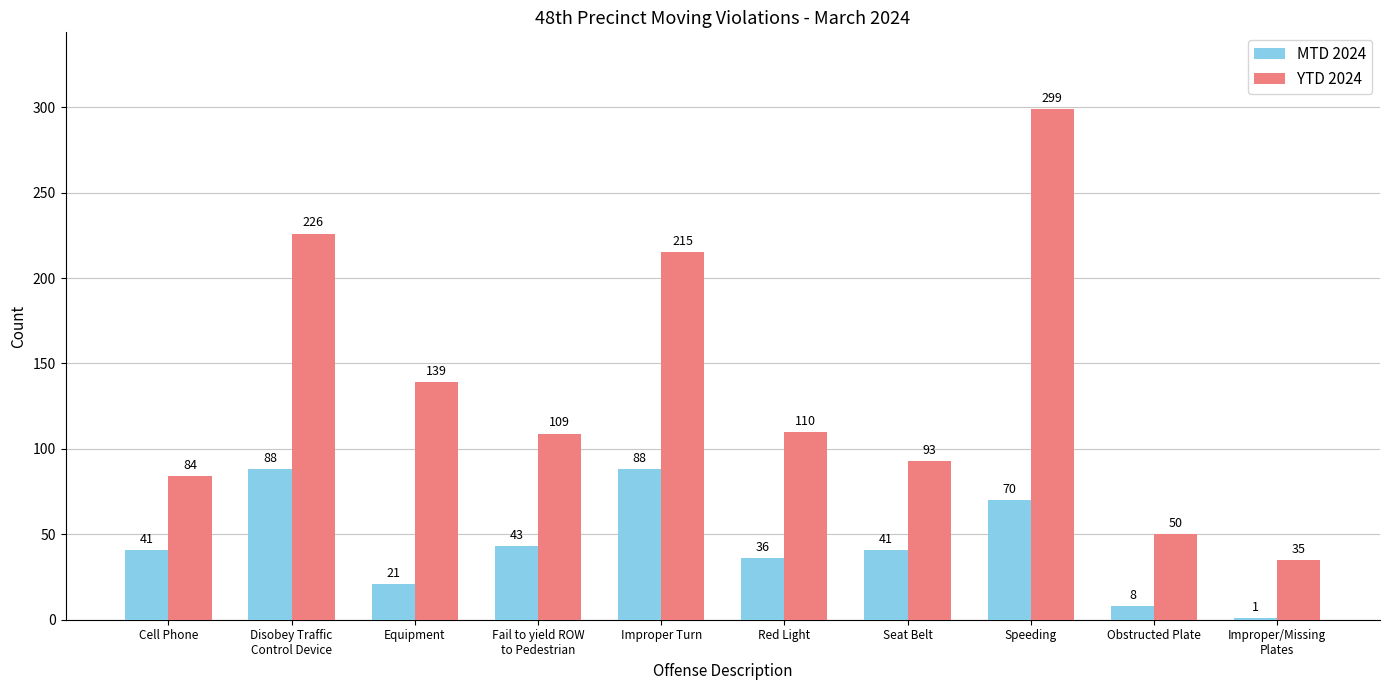

The value of MTD 2024 at Seat Belt is 21. True or false?

False